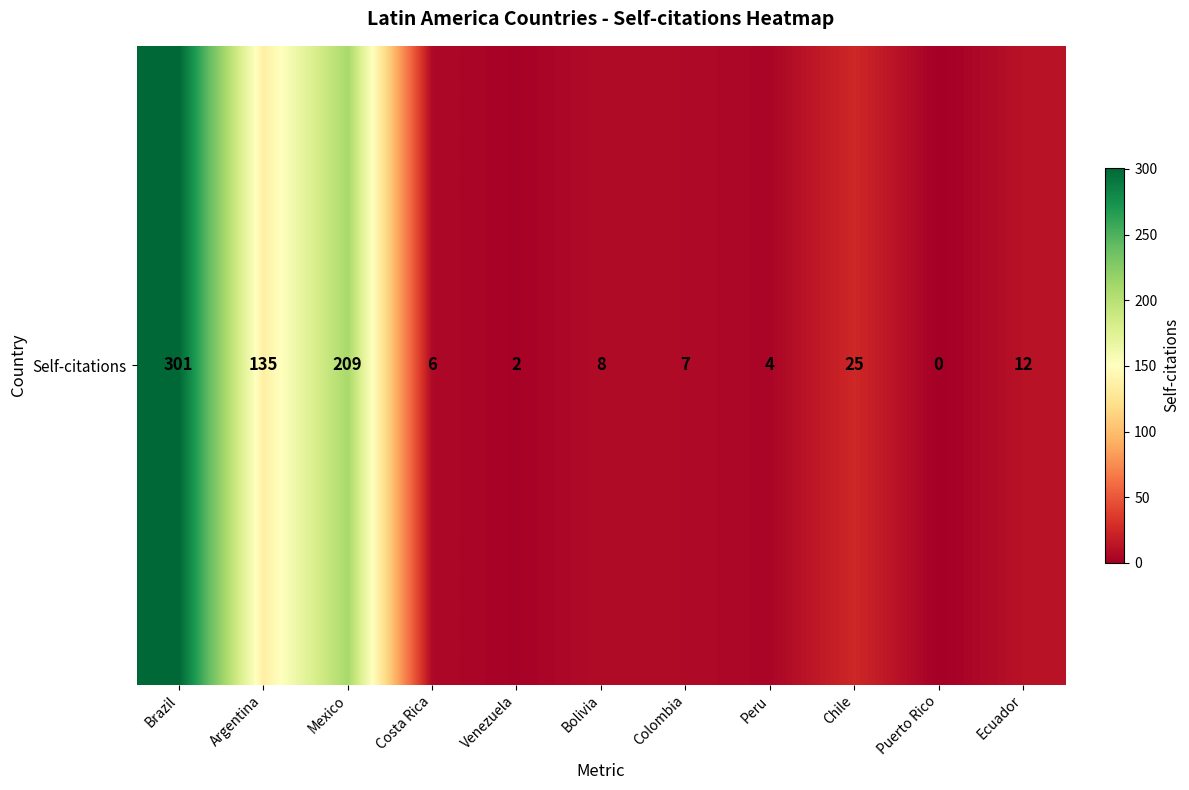

List the labels in order of value, smallest first.

Puerto Rico, Venezuela, Peru, Costa Rica, Colombia, Bolivia, Ecuador, Chile, Argentina, Mexico, Brazil